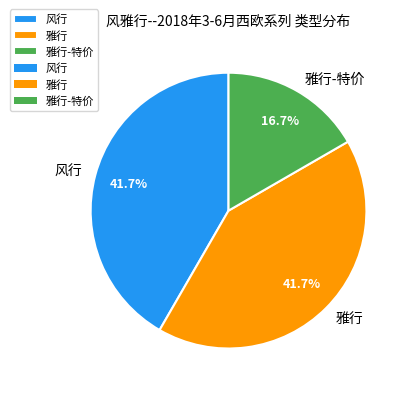

Is there any slice that represents more than half of the pie?

No